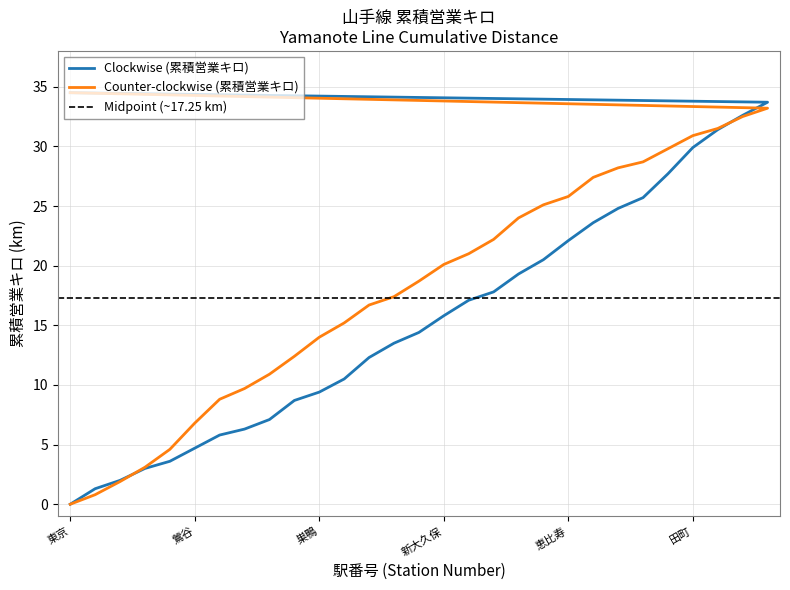

Which series has the largest total across all categories?

Counter-clockwise (累積営業キロ)